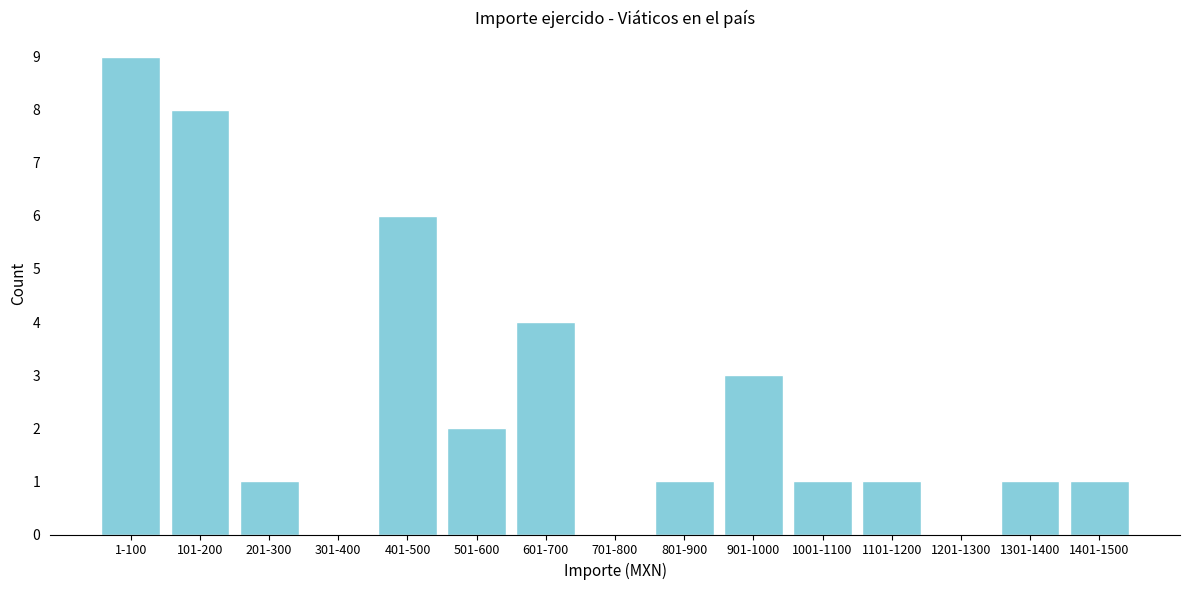

Reading right to left, extract all data points from this chart.

1401-1500=1	1301-1400=1	1201-1300=0	1101-1200=1	1001-1100=1	901-1000=3	801-900=1	701-800=0	601-700=4	501-600=2	401-500=6	301-400=0	201-300=1	101-200=8	1-100=9